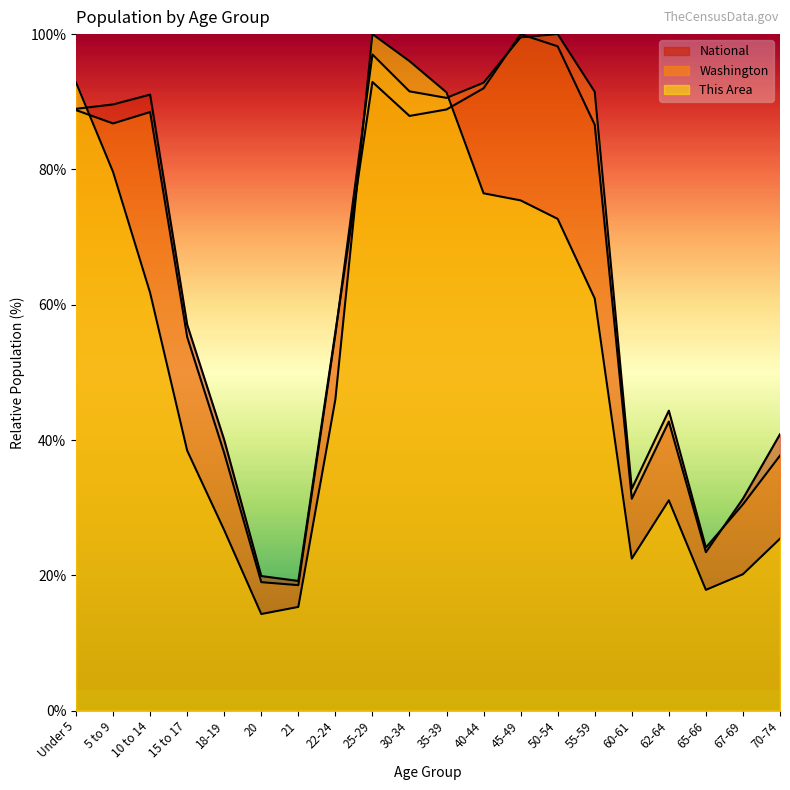

Which series has the largest total across all categories?

Washington